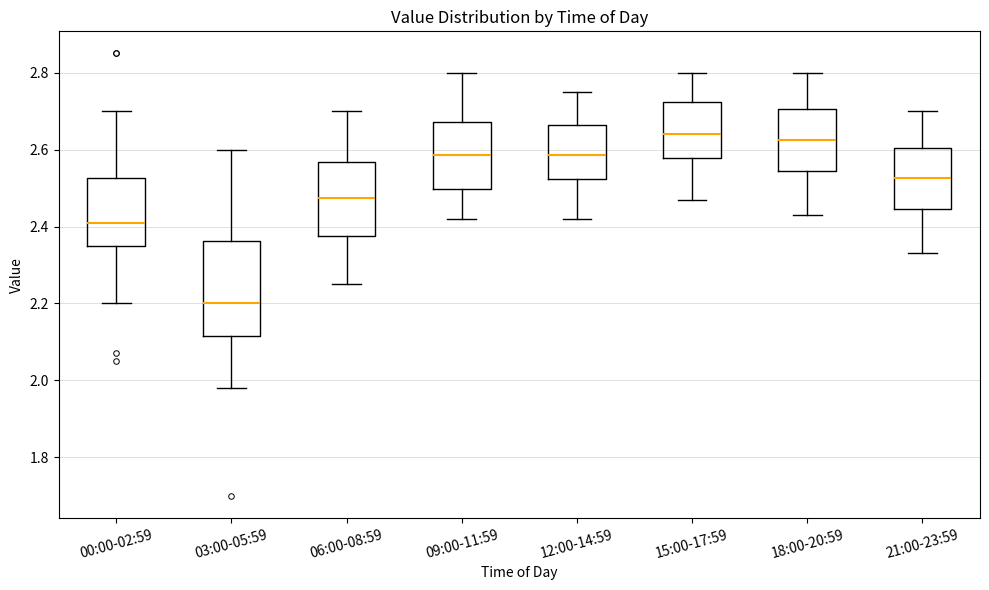

Reading left to right, read every box against the y-axis: the position of its median line, the range the box covers, and the ends of its whiskers. The values are not printed on the chart, so give them approximately, as read against the axis.

00:00-02:59: median 2.42, box 2.36 to 2.52, whiskers 2.20 to 2.70
03:00-05:59: median 2.20, box 2.12 to 2.36, whiskers 1.98 to 2.60
06:00-08:59: median 2.48, box 2.38 to 2.56, whiskers 2.26 to 2.70
09:00-11:59: median 2.58, box 2.50 to 2.68, whiskers 2.42 to 2.80
12:00-14:59: median 2.58, box 2.52 to 2.66, whiskers 2.42 to 2.76
15:00-17:59: median 2.64, box 2.58 to 2.72, whiskers 2.48 to 2.80
18:00-20:59: median 2.62, box 2.54 to 2.70, whiskers 2.44 to 2.80
21:00-23:59: median 2.52, box 2.44 to 2.60, whiskers 2.34 to 2.70